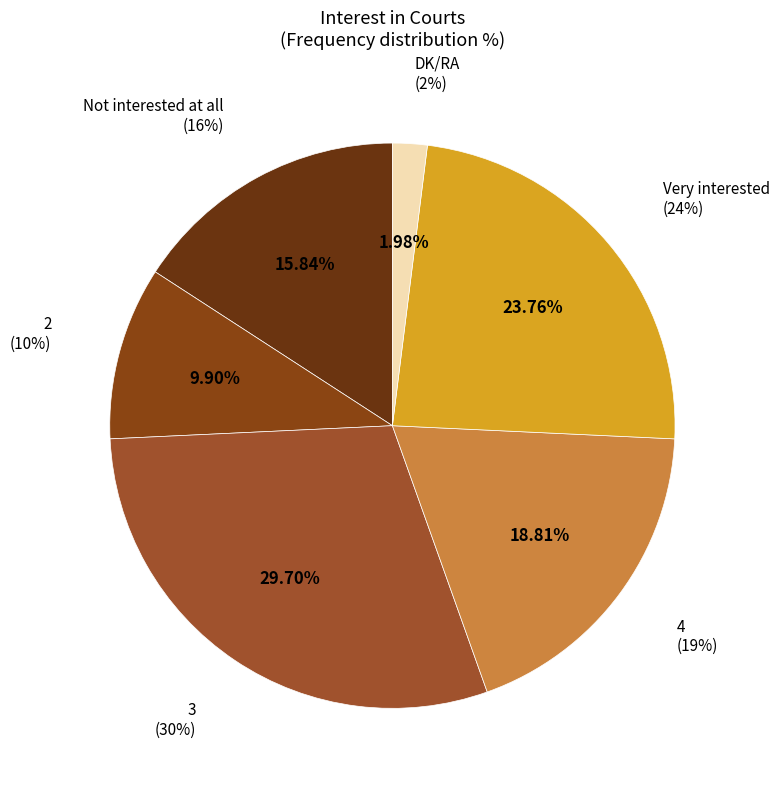

To the nearest percent, what is the average slice percentage?

17%